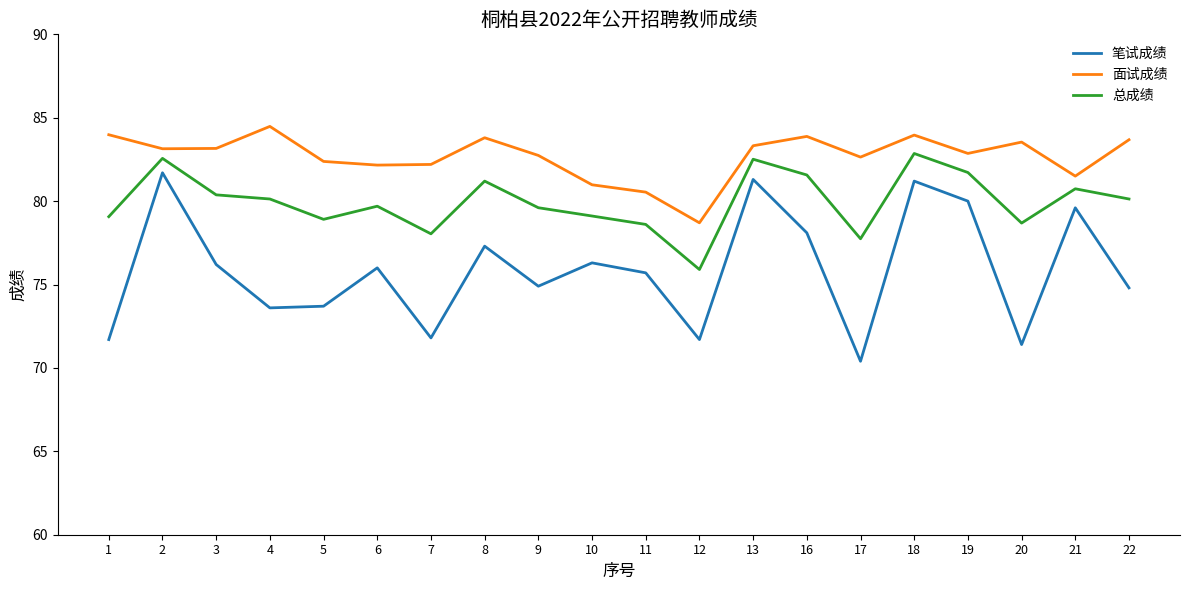

How many series are shown in this chart?

3